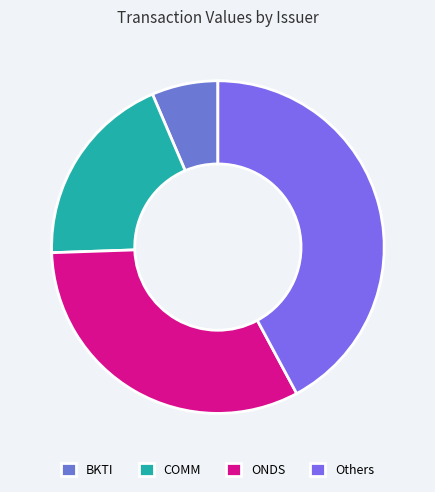

To the nearest percent, what percentage of the pie is ONDS?

32%